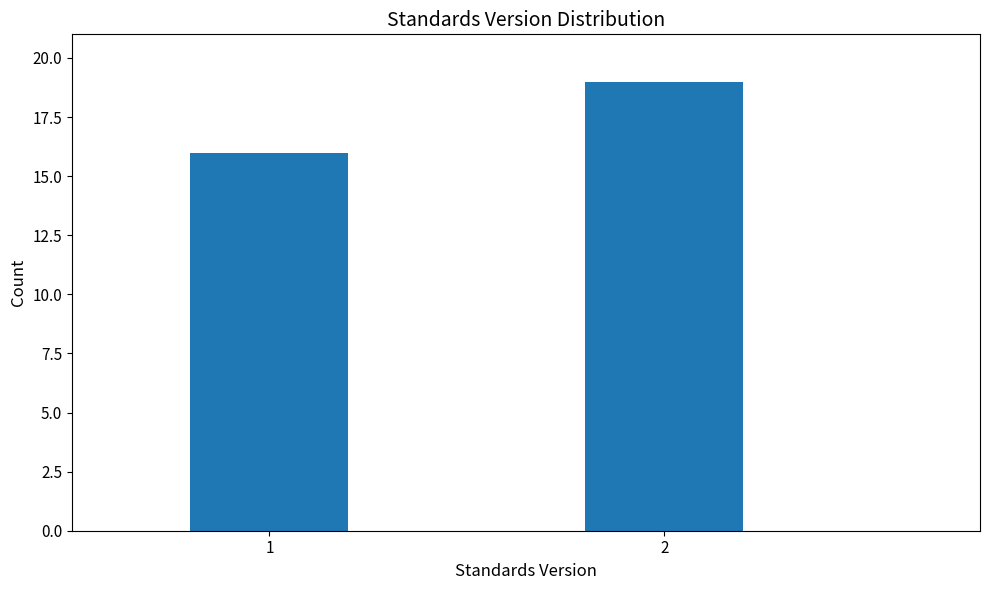

Reading left to right, transcribe all the data shown in this chart.

1=16	2=19